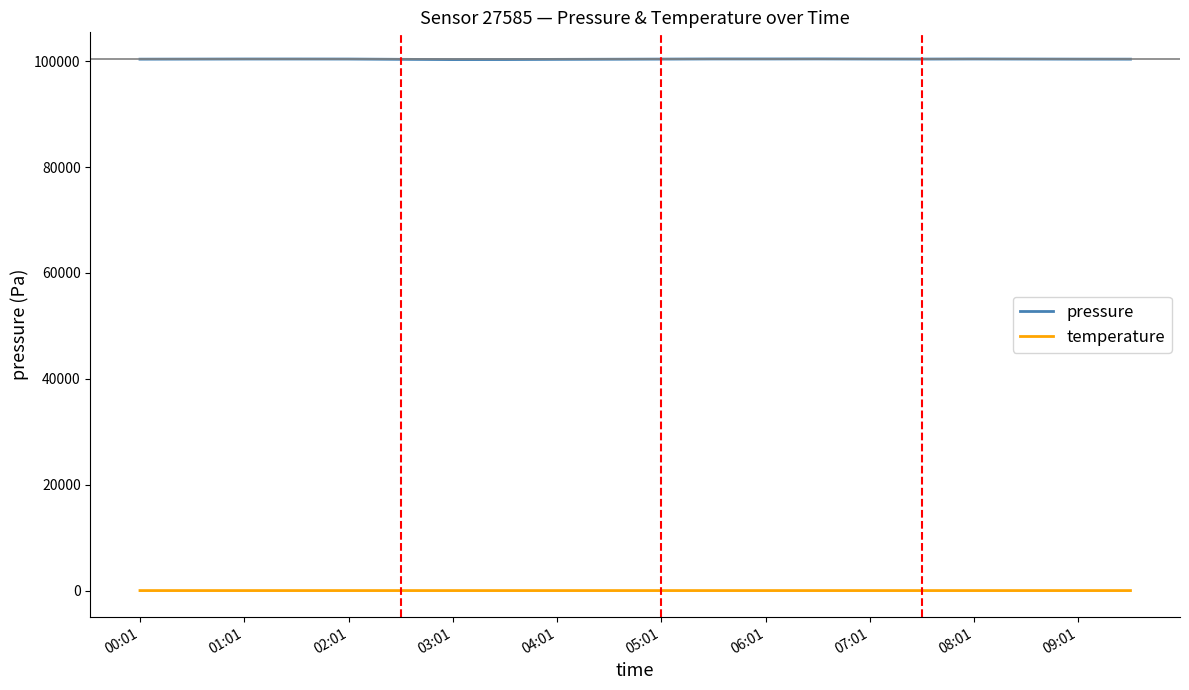

True or false: pressure and temperature cross at least once.

False